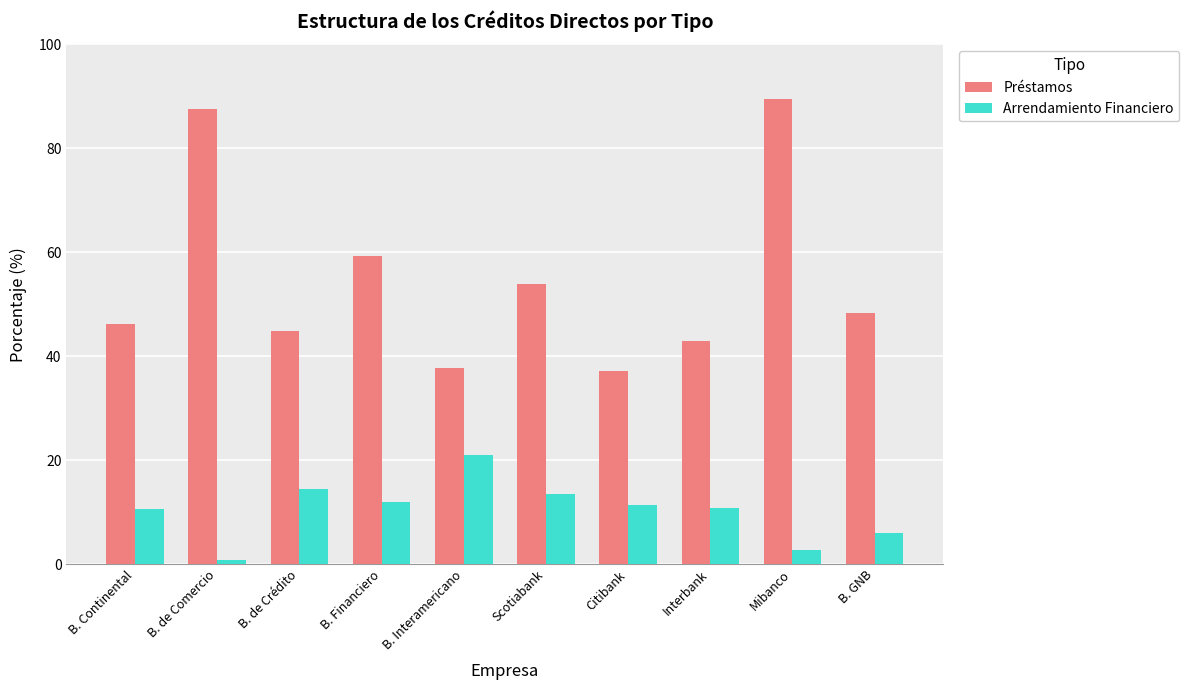

At how many categories does at least one series exceed 19?

10